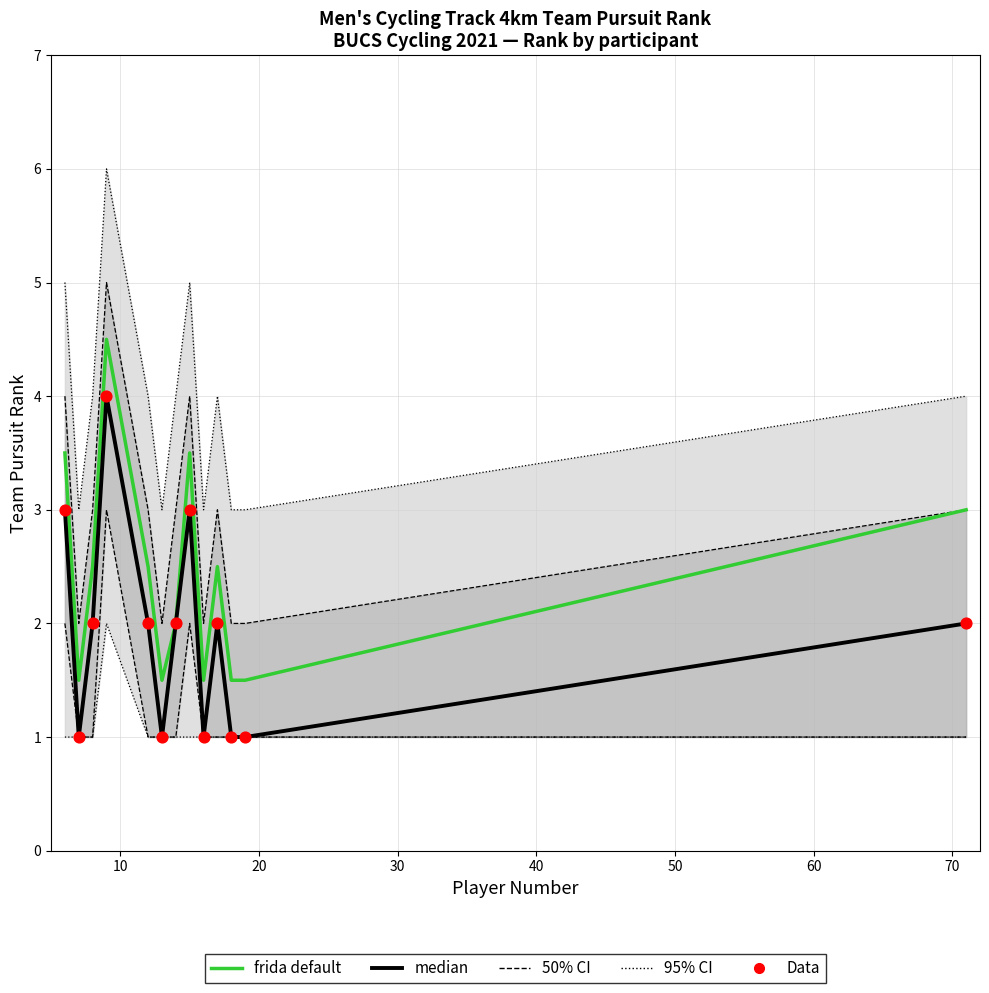

Is the value of Data at 0 greater than the value of 95% CI at 20?

No